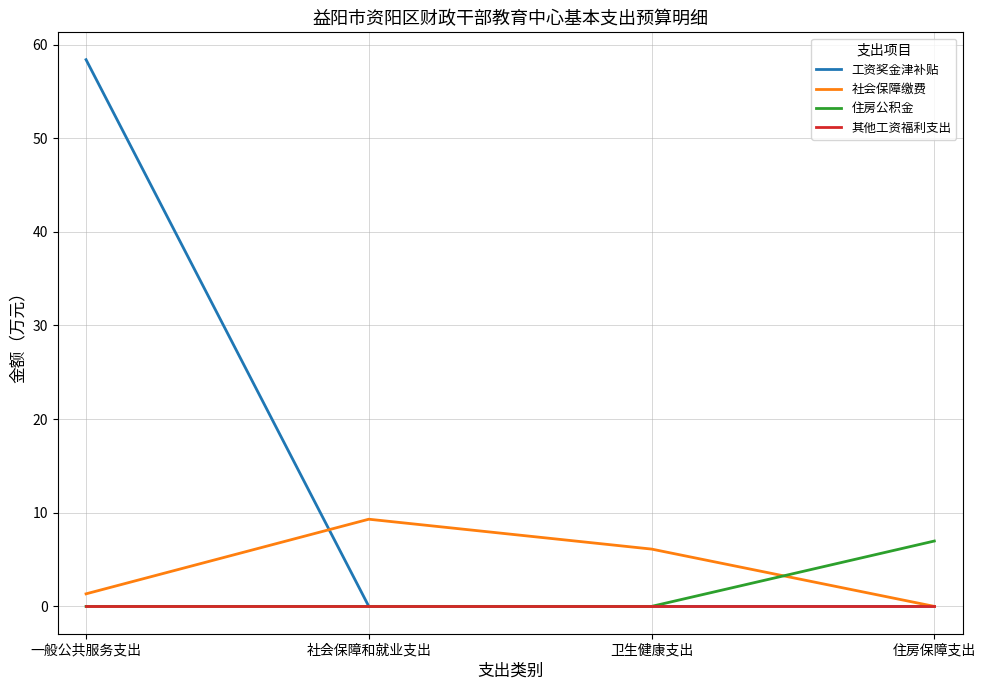

What is the difference between the highest and lowest values at 住房保障支出?

7.0